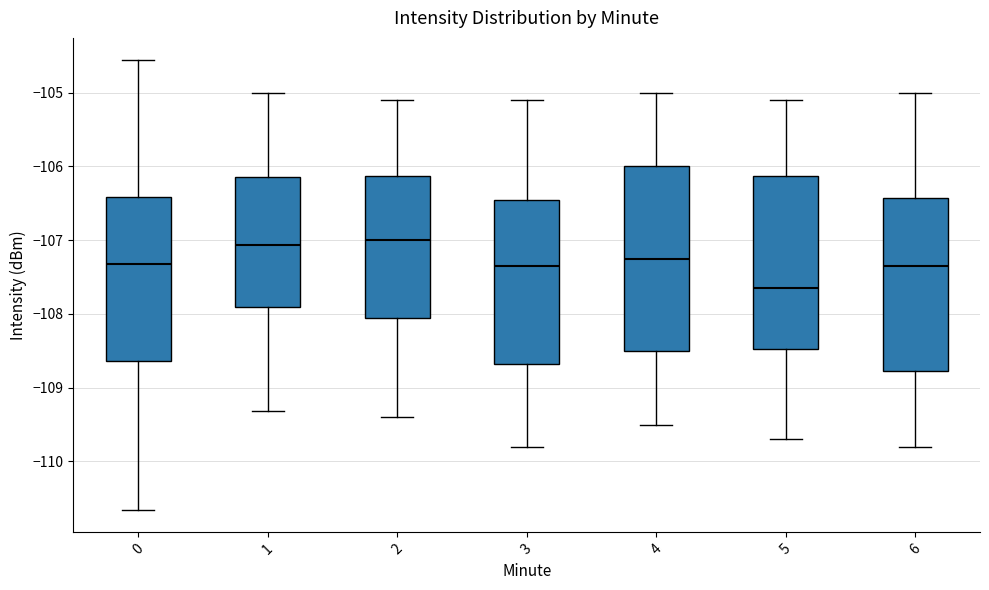

Reading left to right, read every box against the y-axis: the position of its median line, the range the box covers, and the ends of its whiskers. The values are not printed on the chart, so give them approximately, as read against the axis.

0: median -107.3, box -108.6 to -106.4, whiskers -110.7 to -104.6
1: median -107.1, box -107.9 to -106.1, whiskers -109.3 to -105.0
2: median -107.0, box -108.0 to -106.1, whiskers -109.4 to -105.1
3: median -107.3, box -108.7 to -106.4, whiskers -109.8 to -105.1
4: median -107.2, box -108.5 to -106.0, whiskers -109.5 to -105.0
5: median -107.6, box -108.5 to -106.1, whiskers -109.7 to -105.1
6: median -107.3, box -108.8 to -106.4, whiskers -109.8 to -105.0